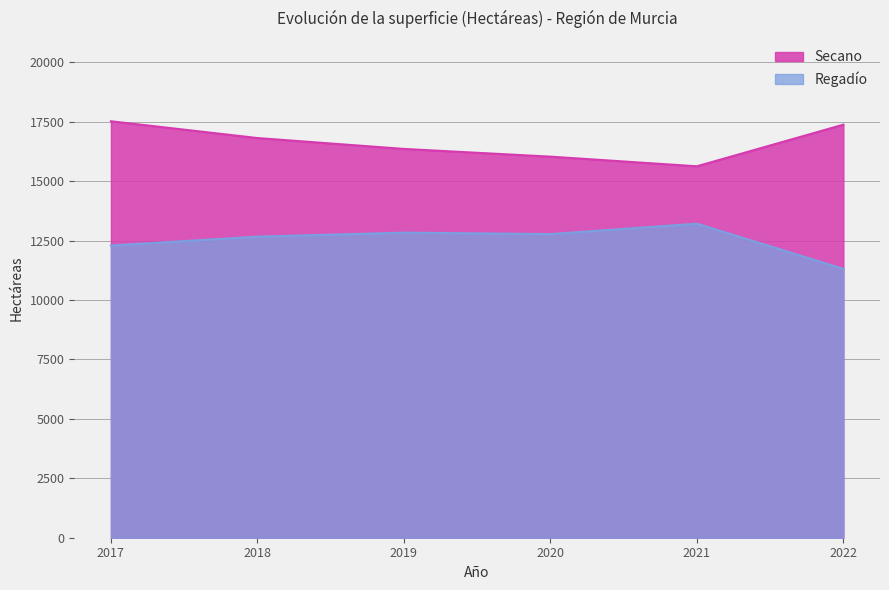

What is the maximum value shown in the chart?

17524